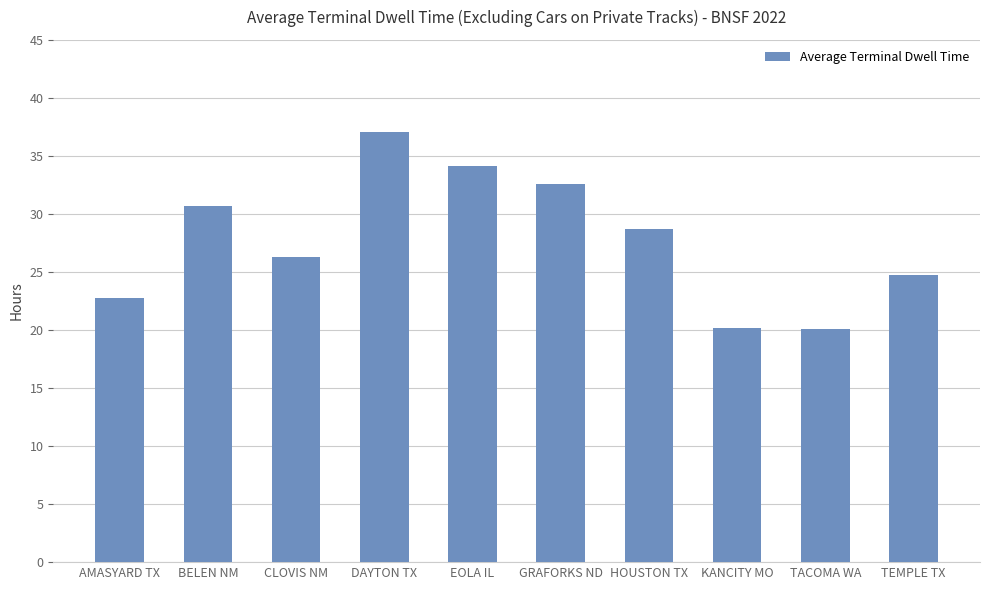

What is the value of the 8th bar from the left?

20.2